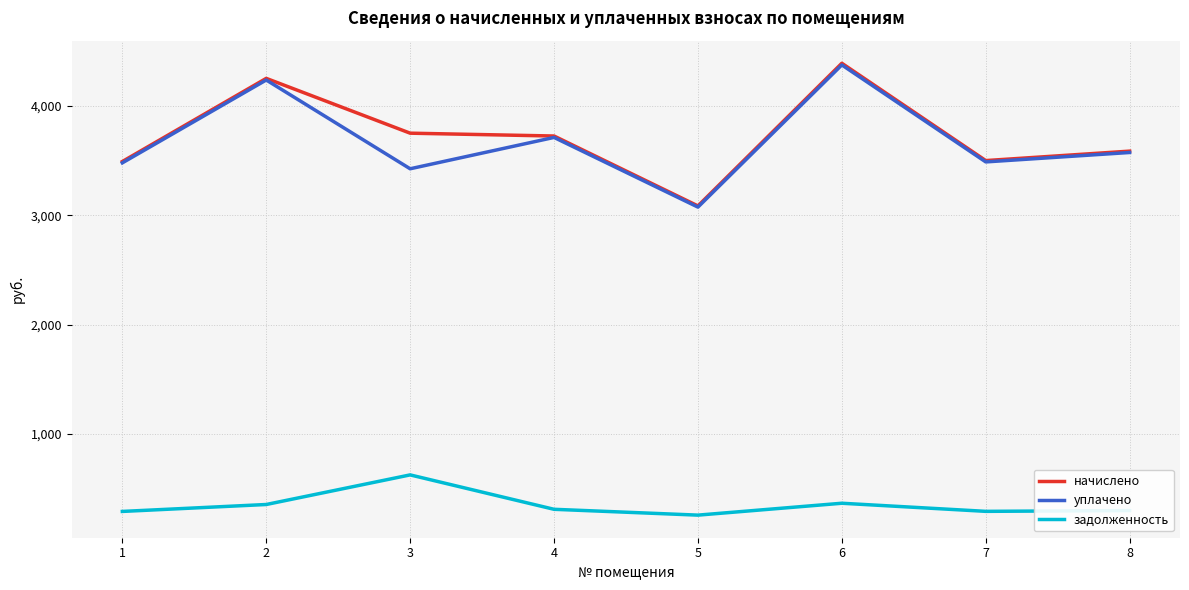

What is the difference between the highest and lowest values at 2?

3896.6